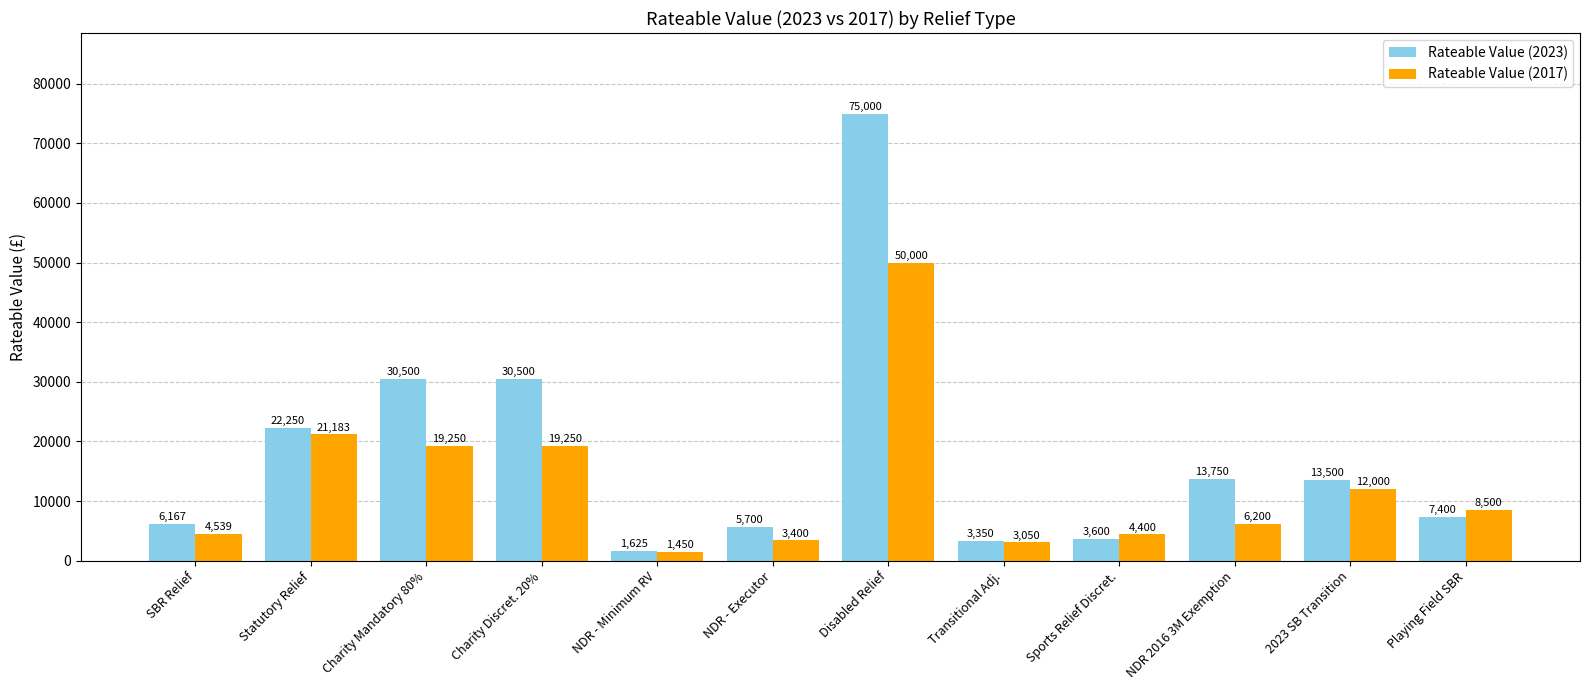

What is the minimum value for Rateable Value (2023)?

1625.0